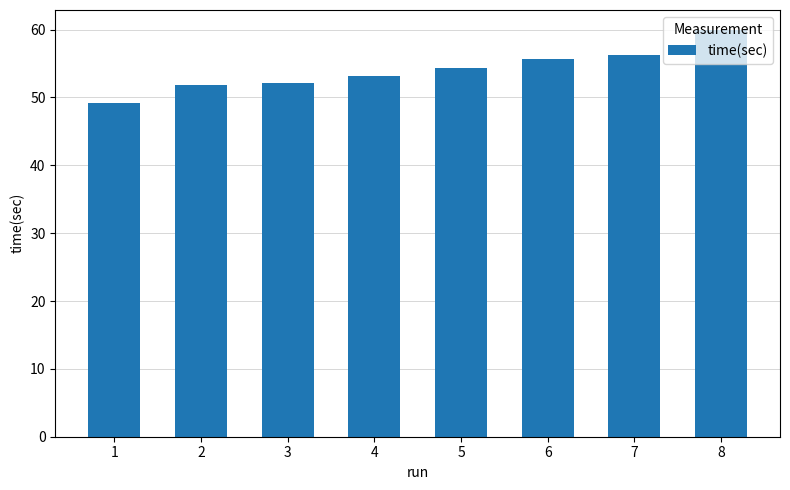

Reading left to right, transcribe all the data shown in this chart.

1=49.2	2=51.8	3=52.1	4=53.2	5=54.3	6=55.6	7=56.2	8=59.9